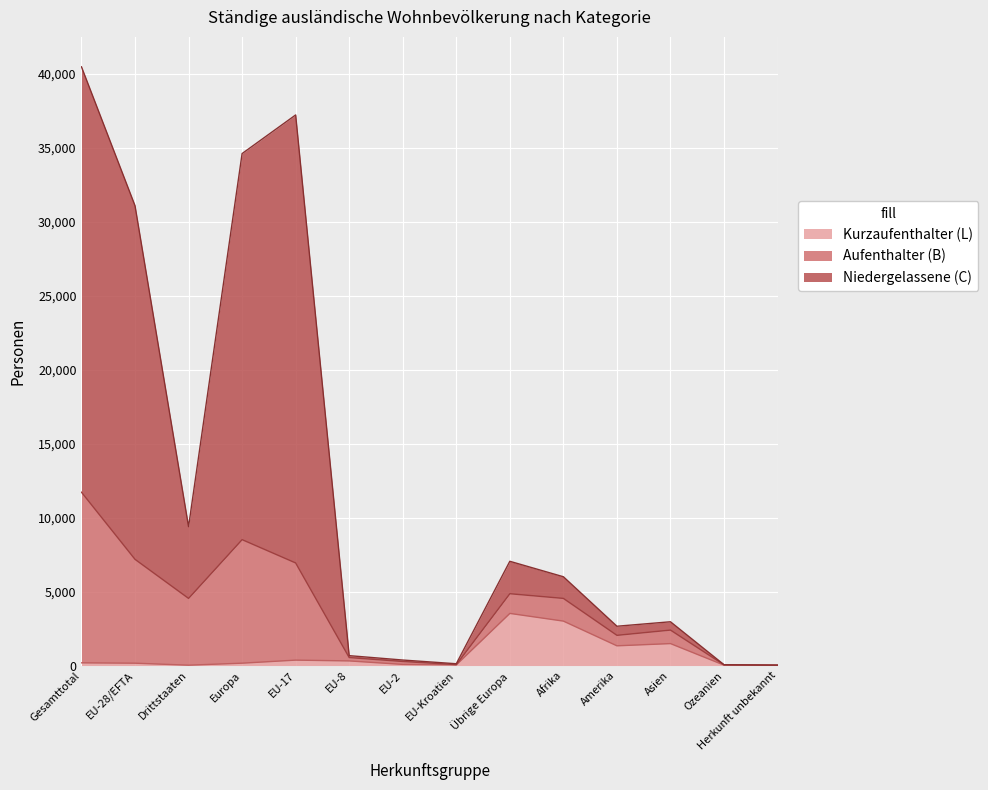

What is the maximum value for Kurzaufenthalter (L)?

3523